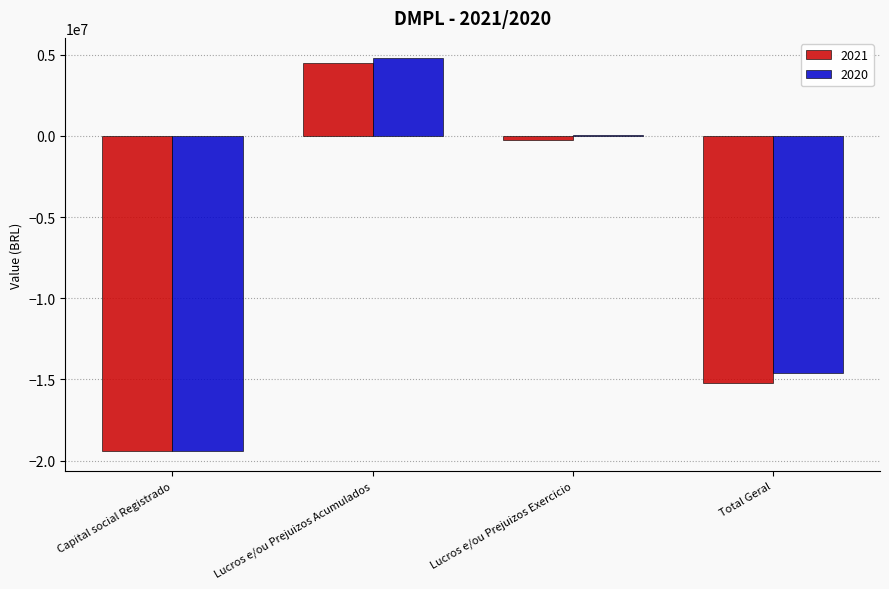

Which category has the highest value across all series?

Lucros e/ou Prejuizos Acumulados